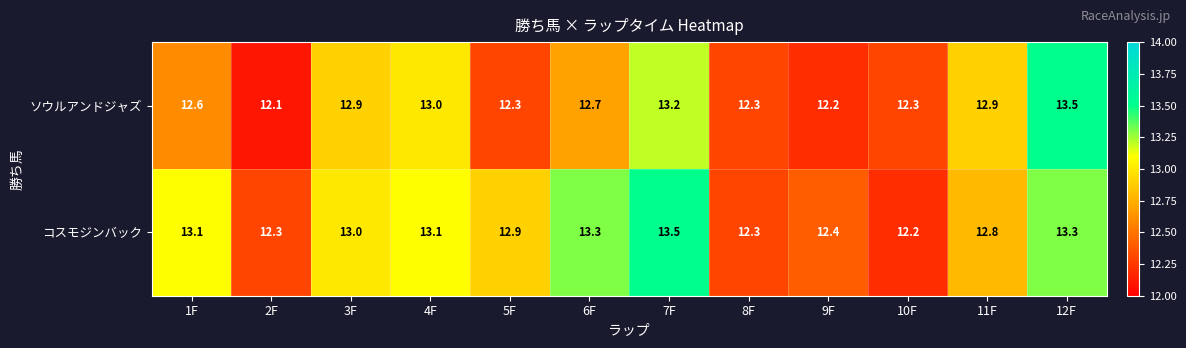

Reading right to left, transcribe all the data shown in this chart.

ソウルアンドジャズ: 13.5	12.9	12.3	12.2	12.3	13.2	12.7	12.3	13.0	12.9	12.1	12.6
コスモジンバック: 13.3	12.8	12.2	12.4	12.3	13.5	13.3	12.9	13.1	13.0	12.3	13.1